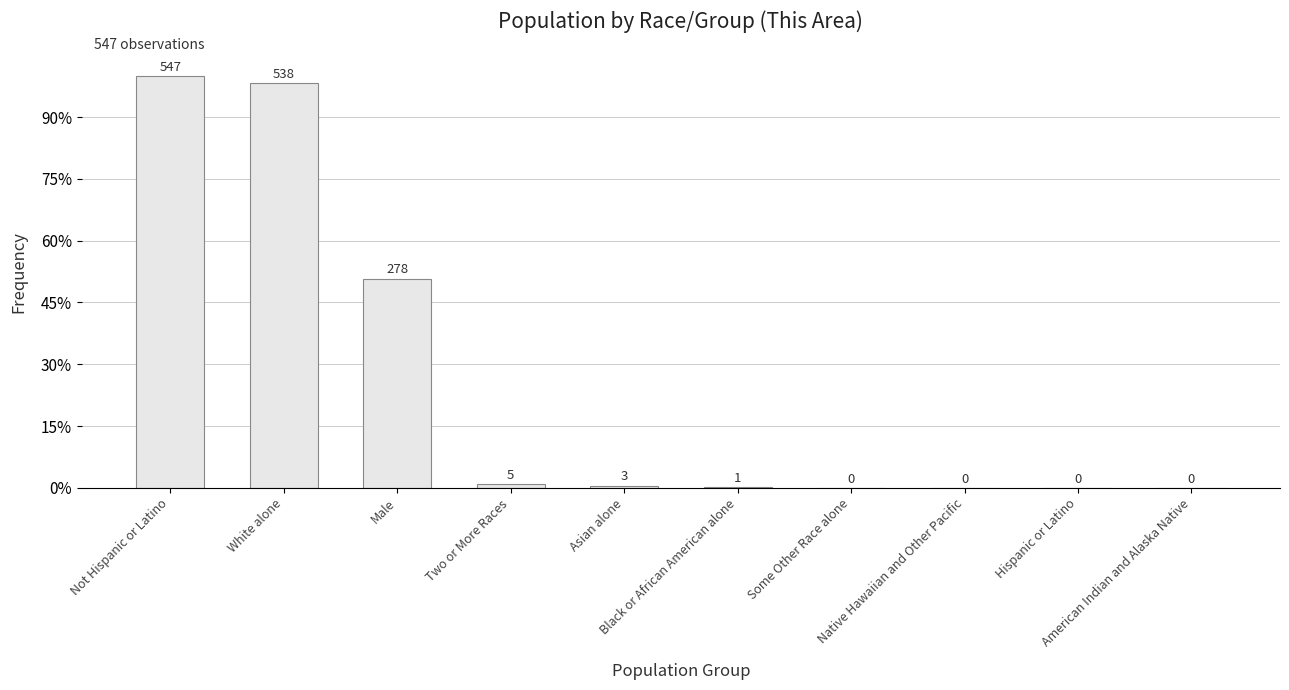

Are the bars horizontal?

No